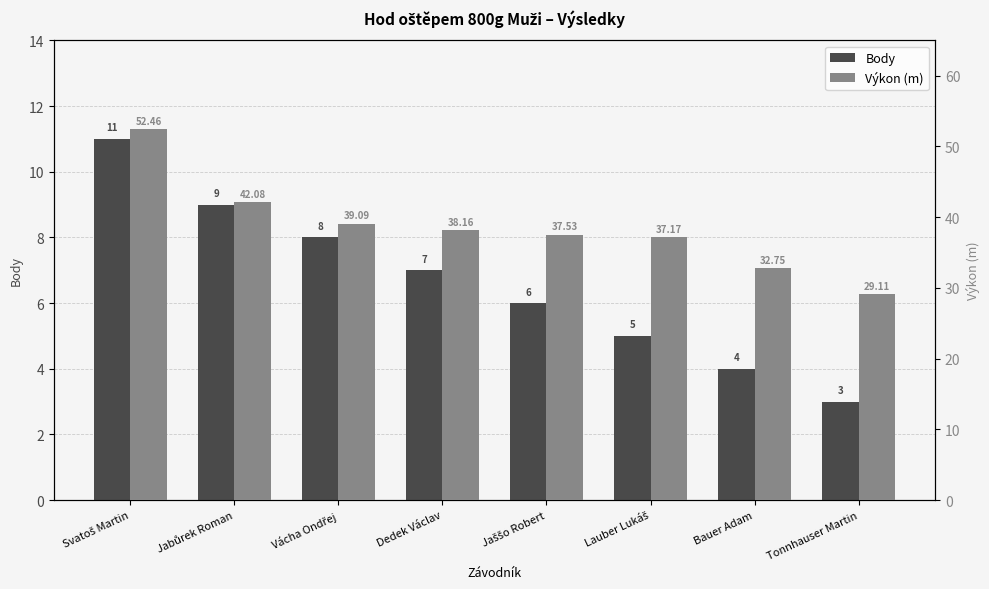

Which series has the largest total across all categories?

Výkon (m)